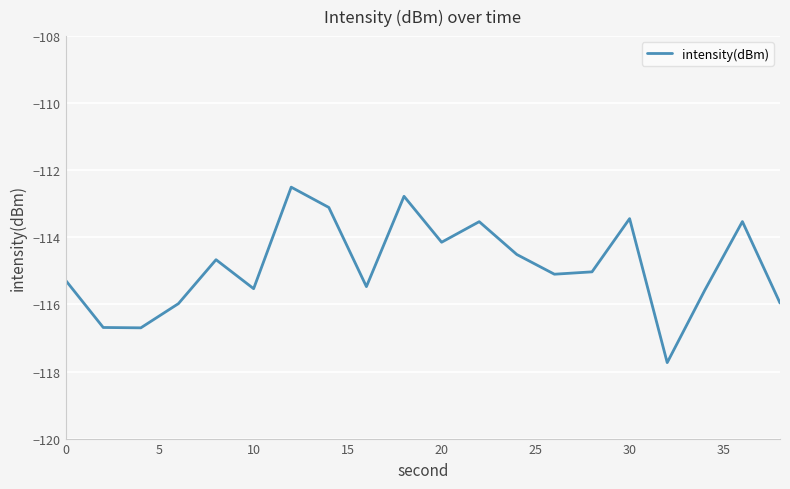

What is the minimum value shown in the chart?

-117.7